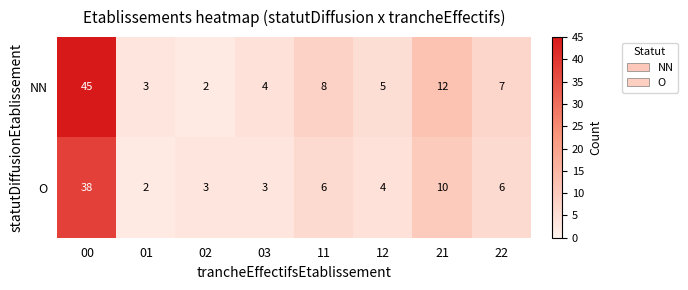

Rank the series at 02 from highest to lowest value.

O, NN